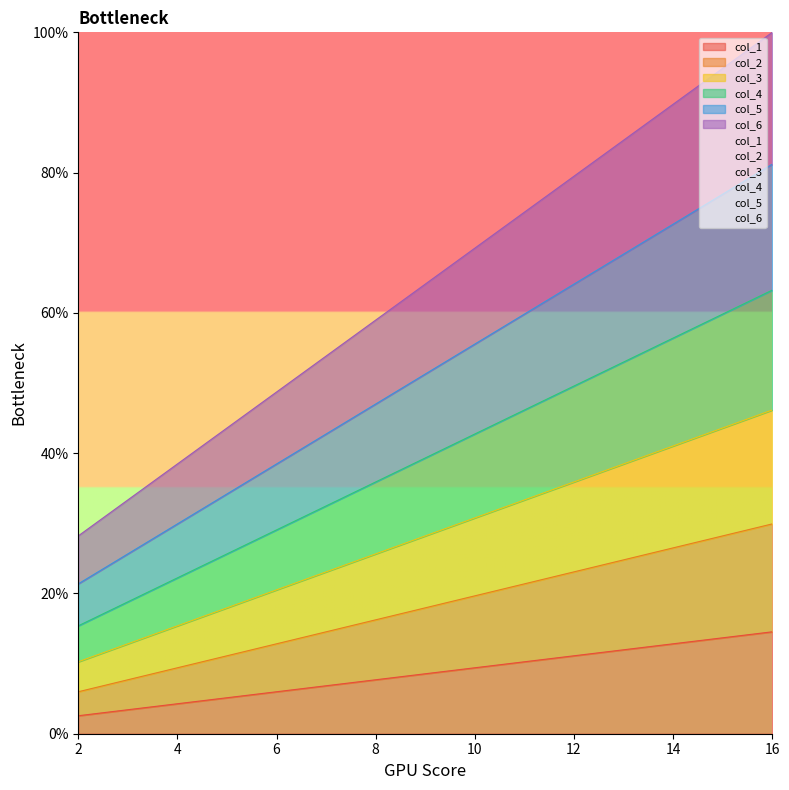

At how many categories does at least one series exceed 55?

9